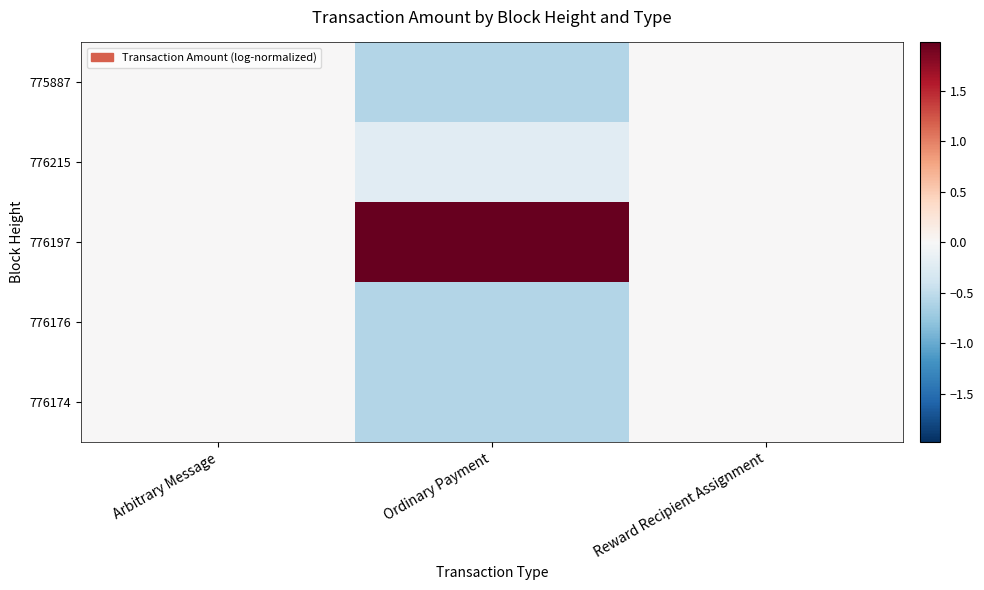

At which category does the chart reach its peak across all series?

Ordinary Payment